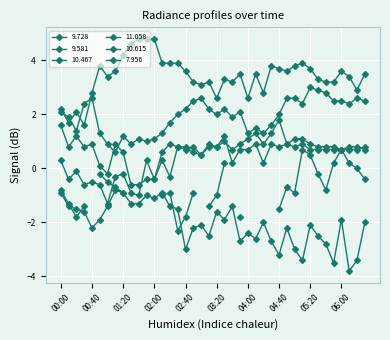

What is the total value across all series at 01:40?

3.0